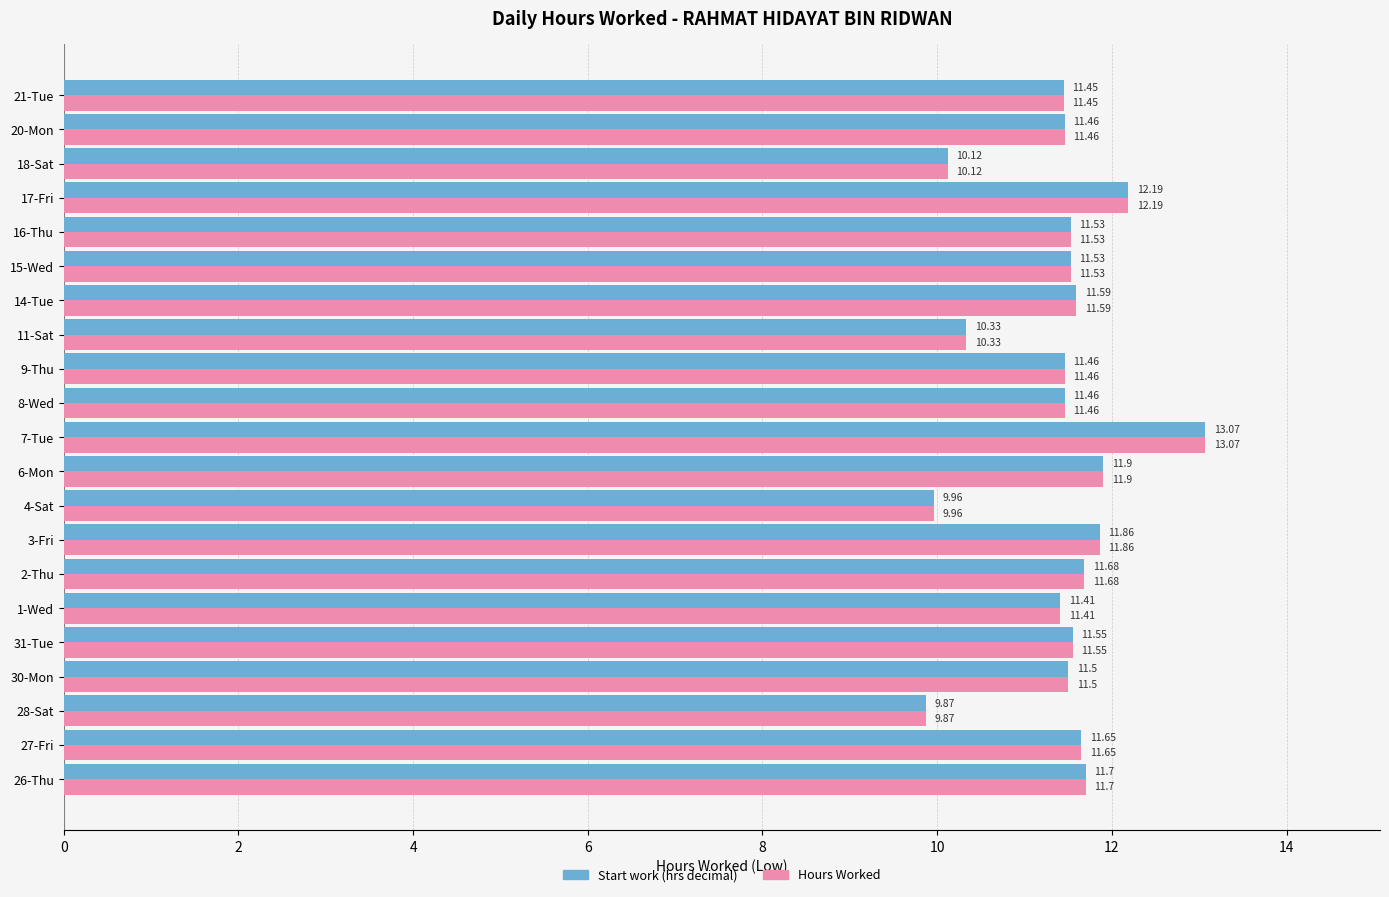

Which category has the highest value across all series?

7-Tue